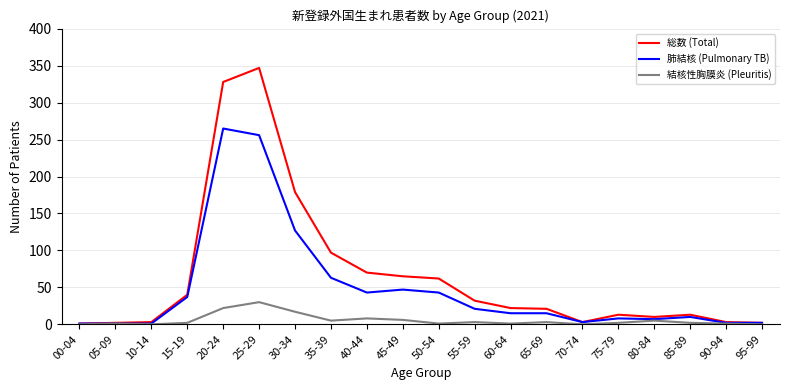

Which series changed the most between 30-34 and 65-69?

総数 (Total)